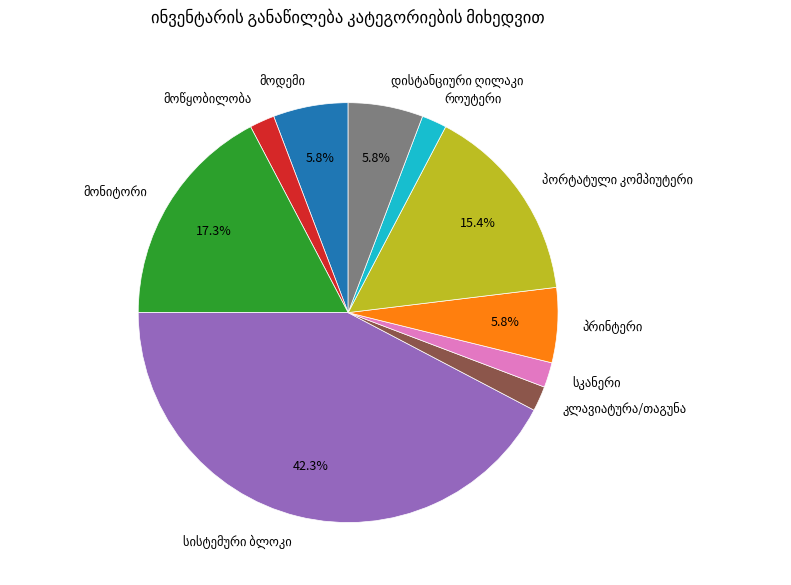

How many segments does this pie chart have?

10